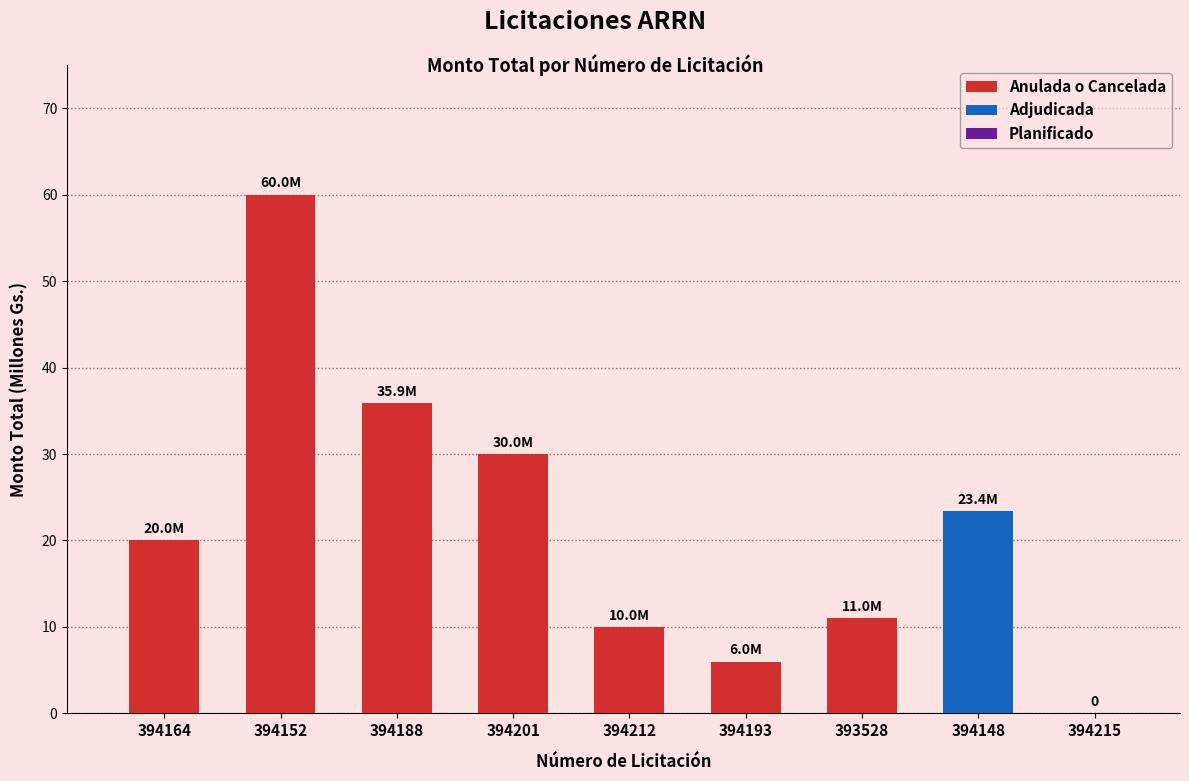

Reading left to right, extract all data points from this chart.

394164=20.0	394152=60.0	394188=35.9	394201=30.0	394212=10.0	394193=6.0	393528=11.0	394148=23.4	394215=0.0